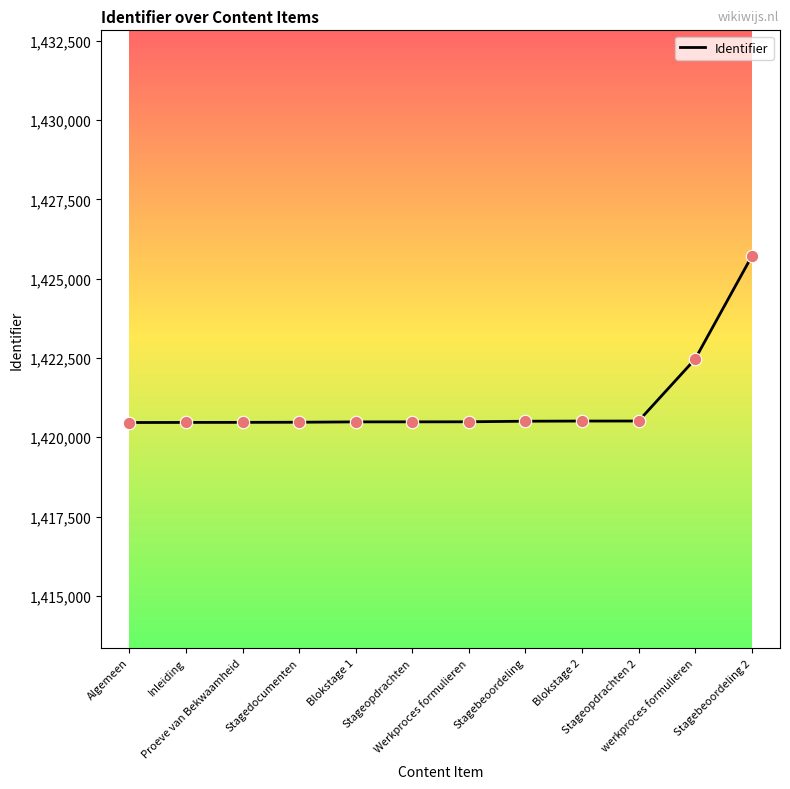

Approximately how many times larger is the value at werkproces formulieren compared to Stagebeoordeling?

1.0